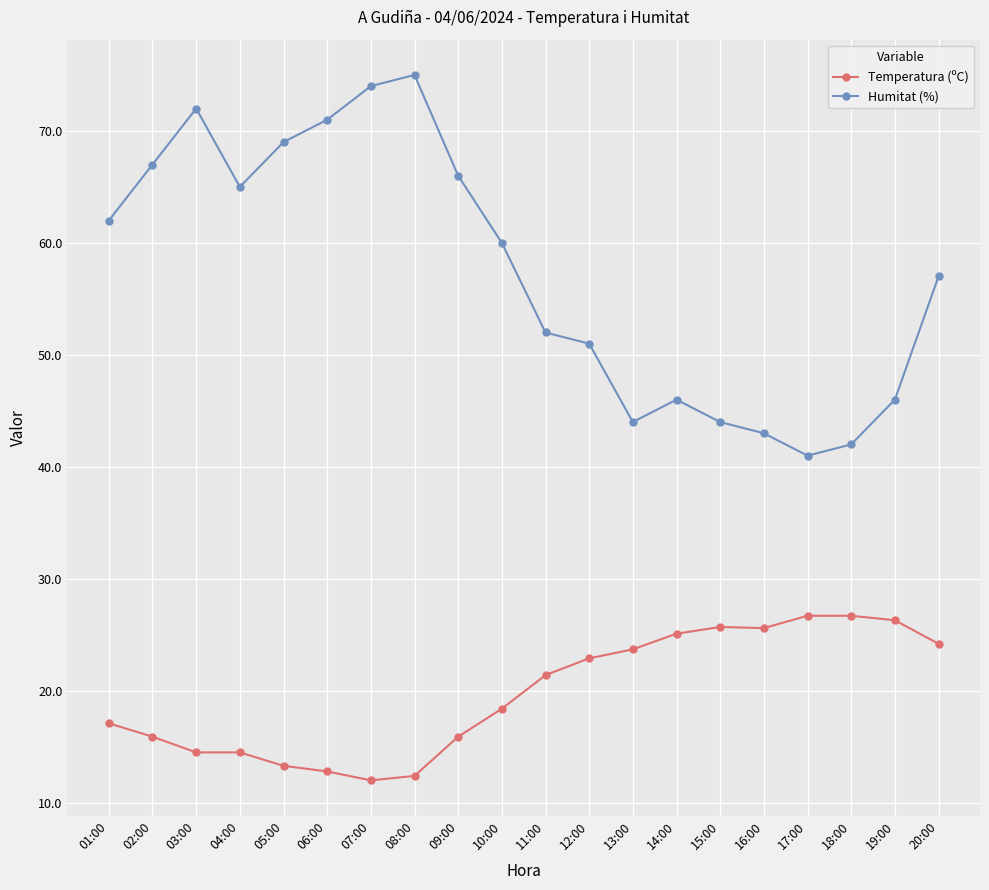

What is the sum of all Temperatura (ºC) values?

395.1